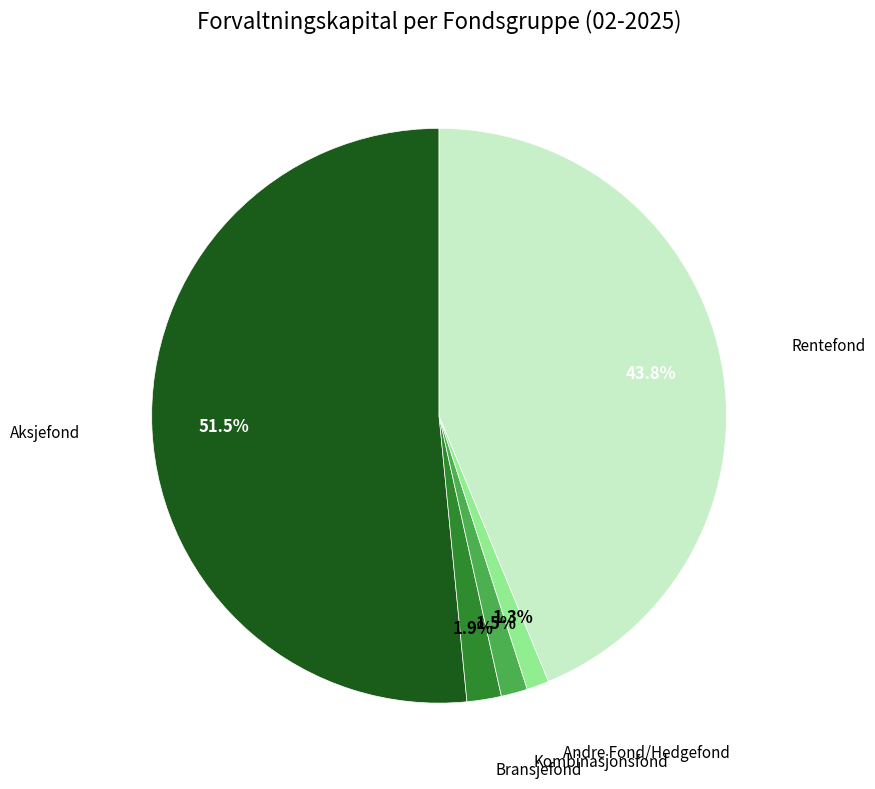

Is there a majority slice in this chart?

Yes